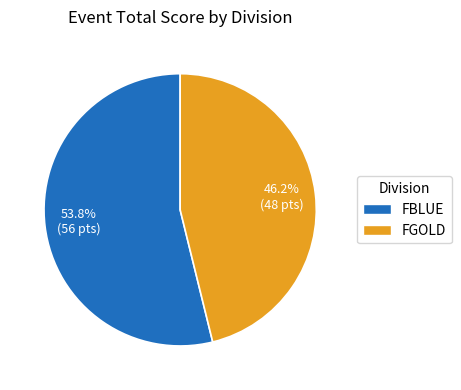

Approximately how many times larger is the value at FGOLD compared to FBLUE?

0.9